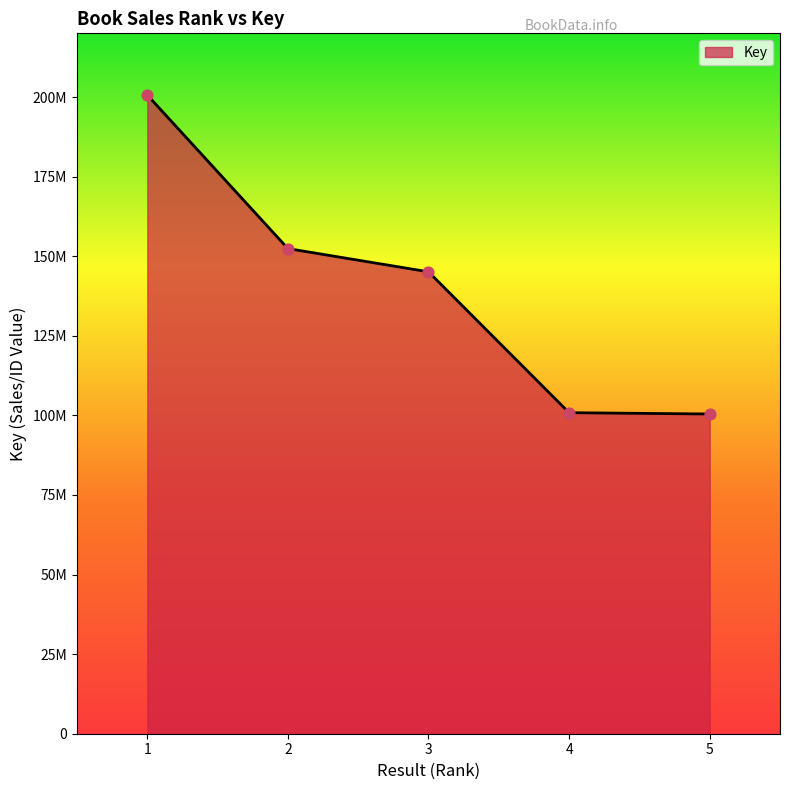

Approximately how many times larger is the value at 2 compared to 3?

1.1